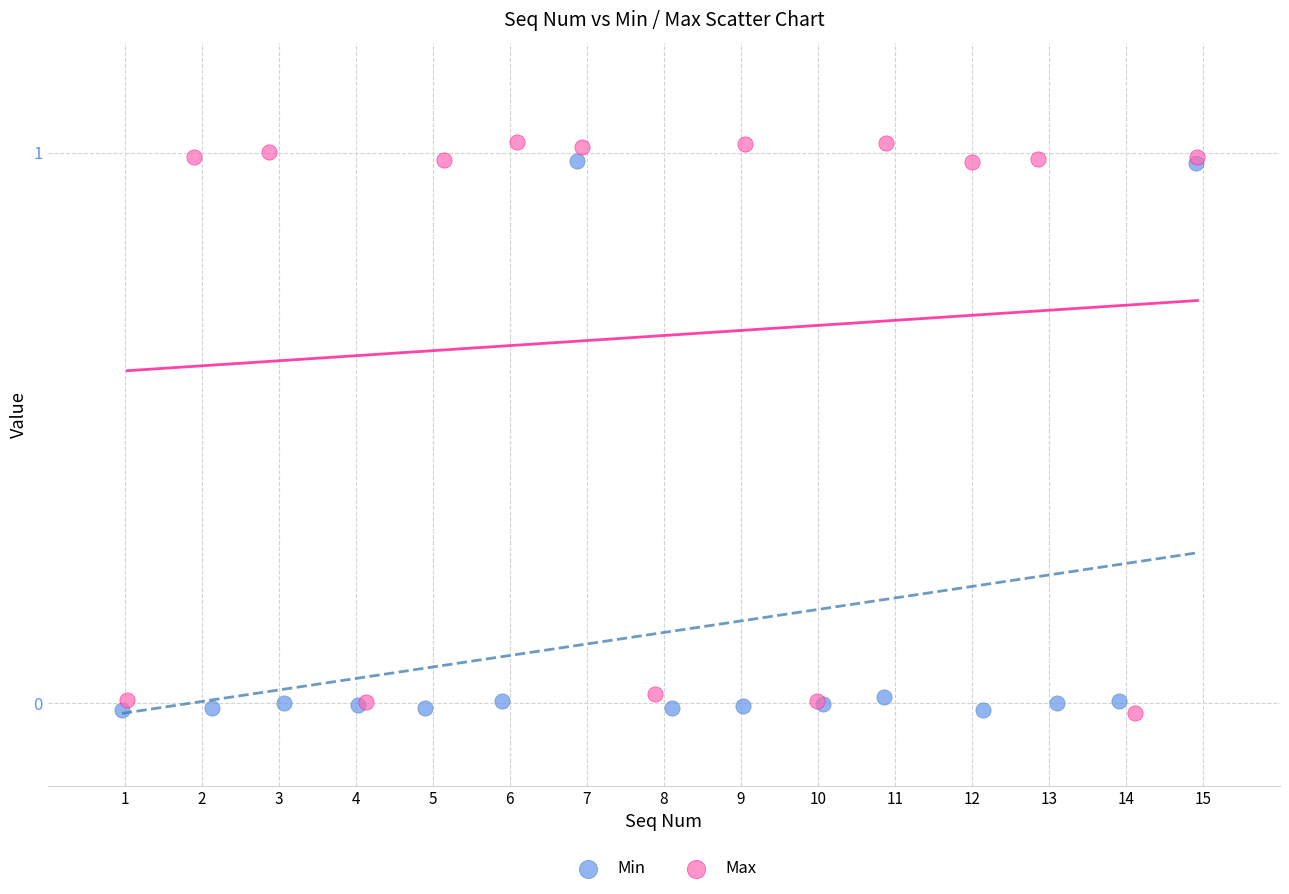

Which series has the widest spread of Y values?

Max